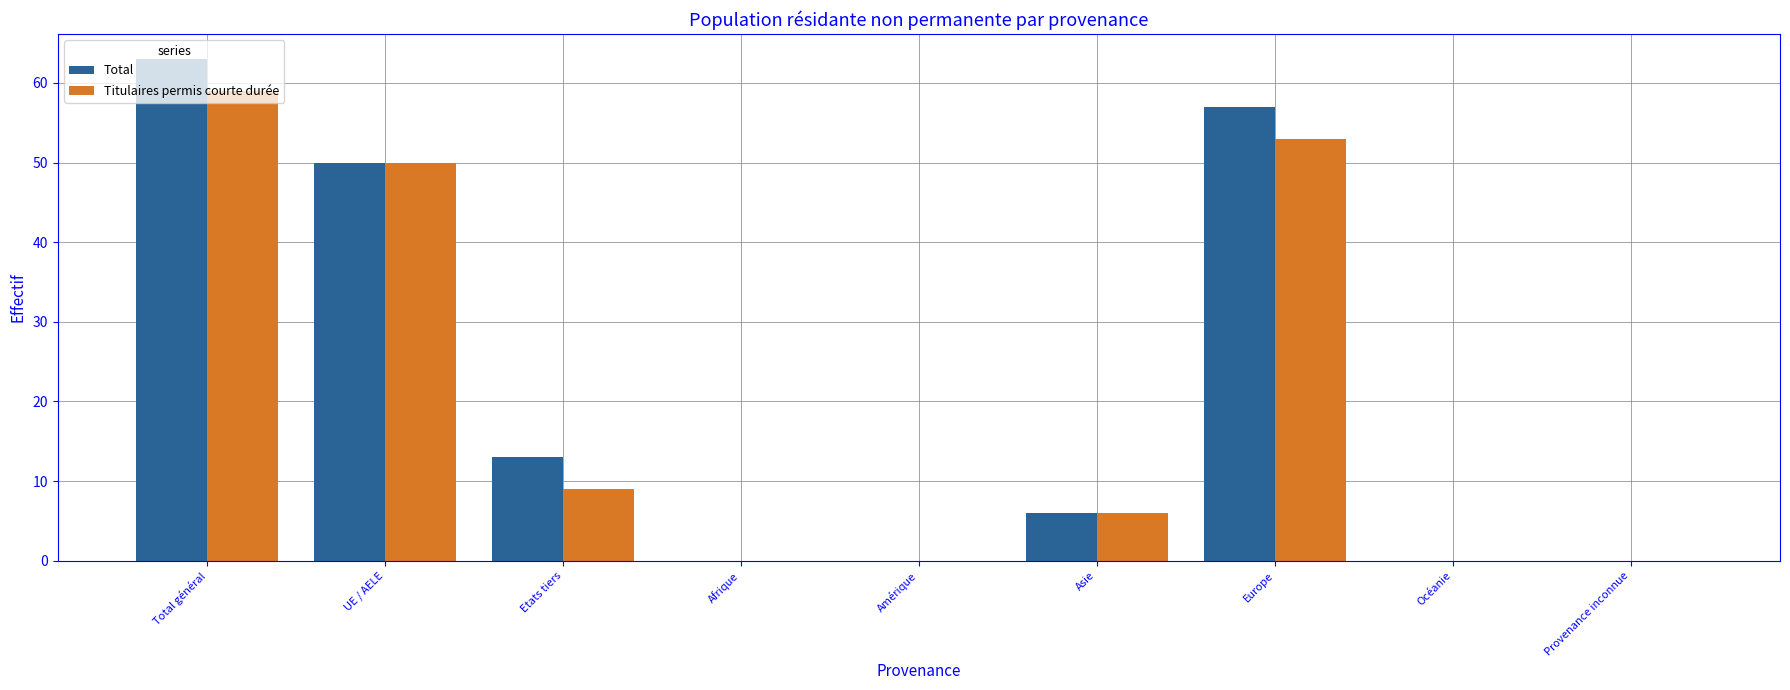

Which category has the highest value across all series?

Total général